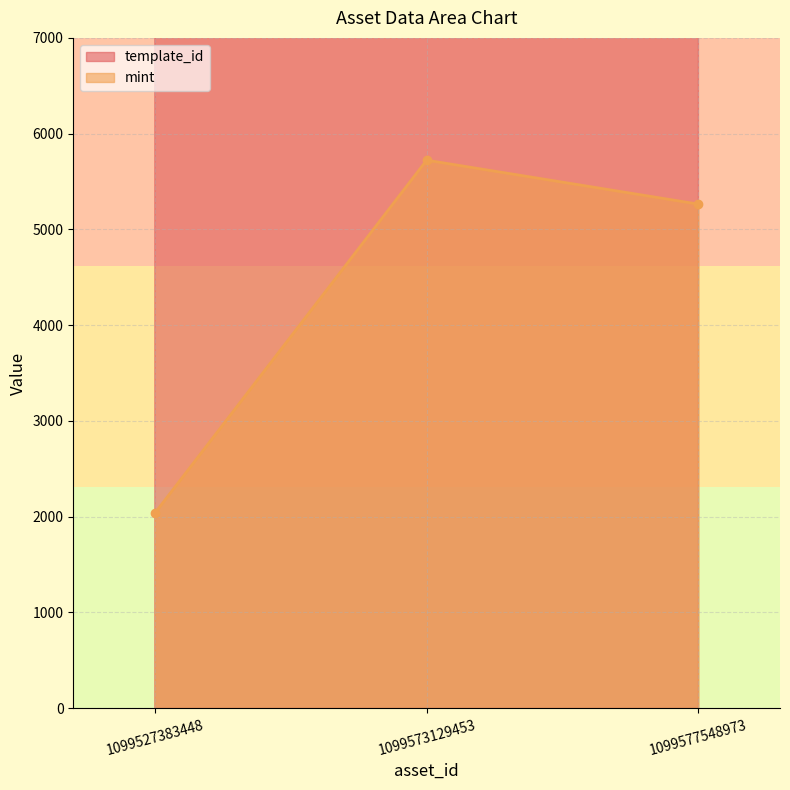

What is the value of the mint point at the 2nd from the left?

5723